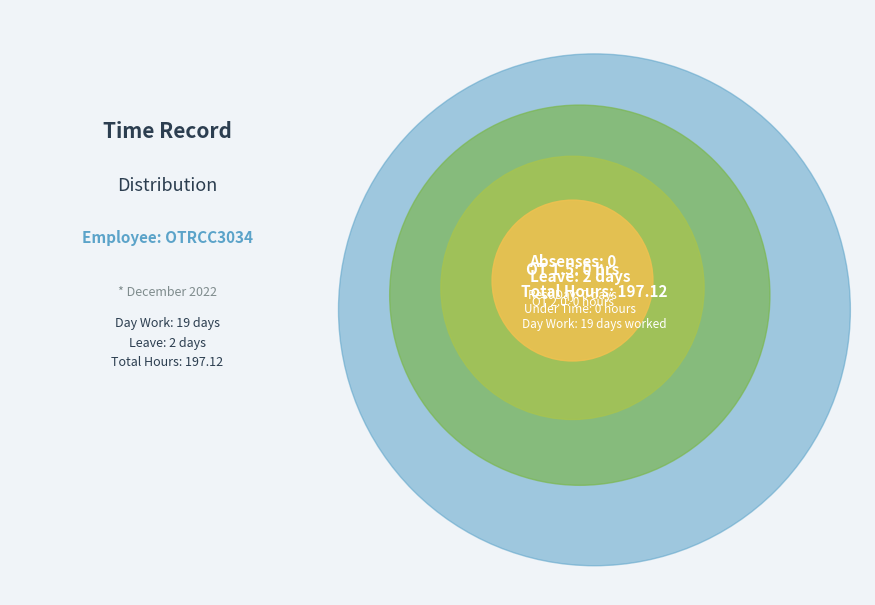

To the nearest percent, what is the difference between the Rest Day and Leave slice percentages?

10%